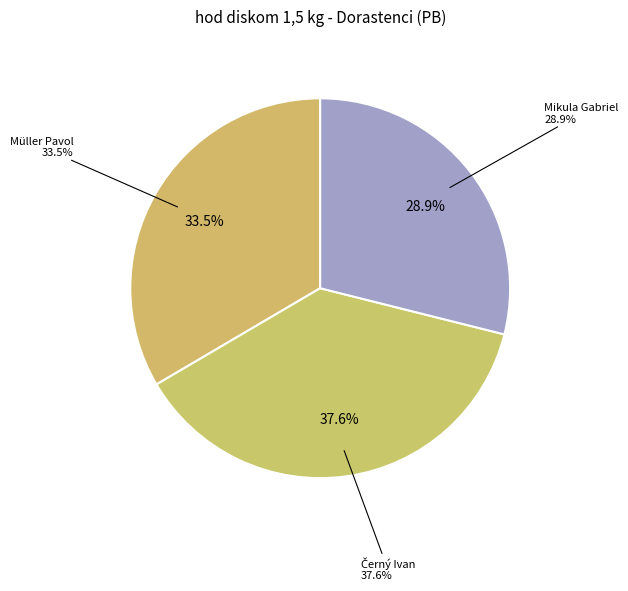

Is there a majority slice in this chart?

No